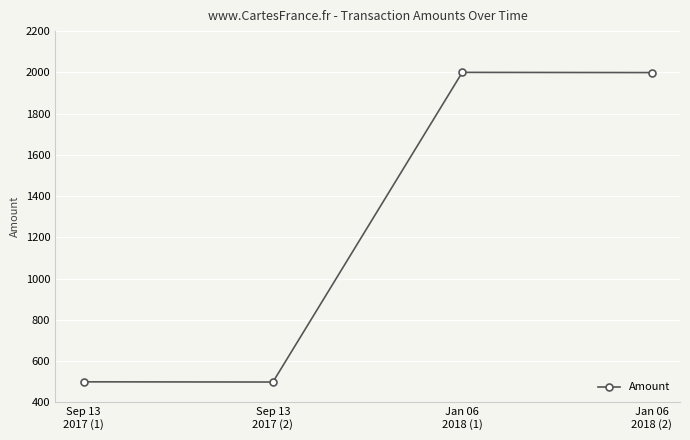

Where is the first local maximum?

Jan 06
2018 (1)